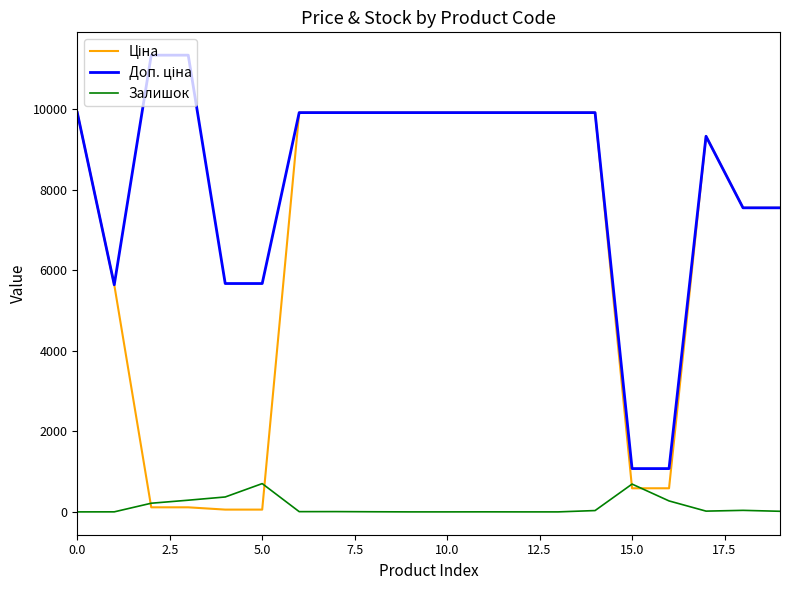

What is the maximum value shown in the chart?

11334.0